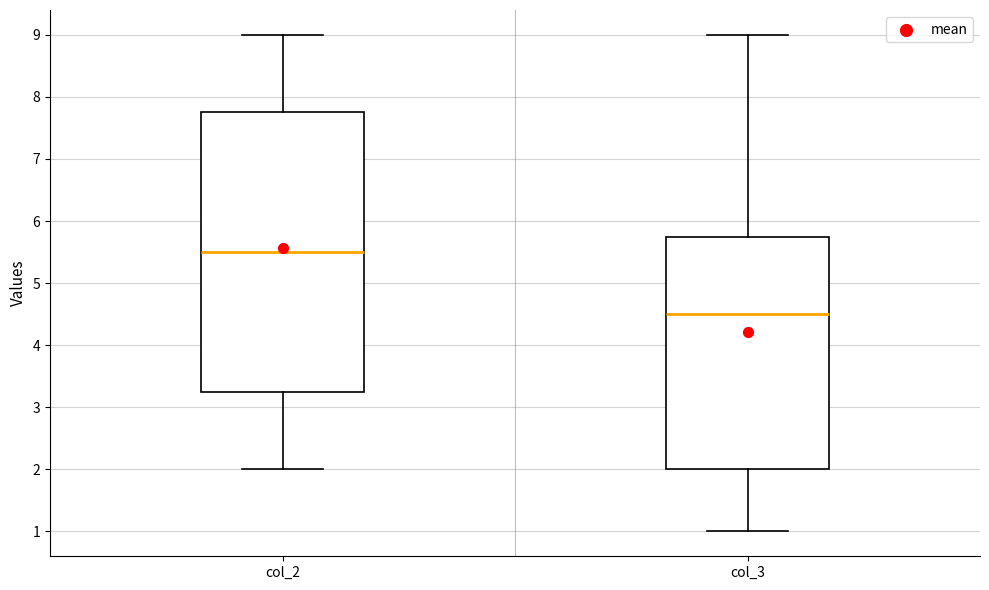

Reading left to right, read every box against the y-axis: the position of its median line, the range the box covers, and the ends of its whiskers. The values are not printed on the chart, so give them approximately, as read against the axis.

col_2: median 5.5, box 3.3 to 7.8, whiskers 2.0 to 9.0
col_3: median 4.5, box 2.0 to 5.8, whiskers 1.0 to 9.0